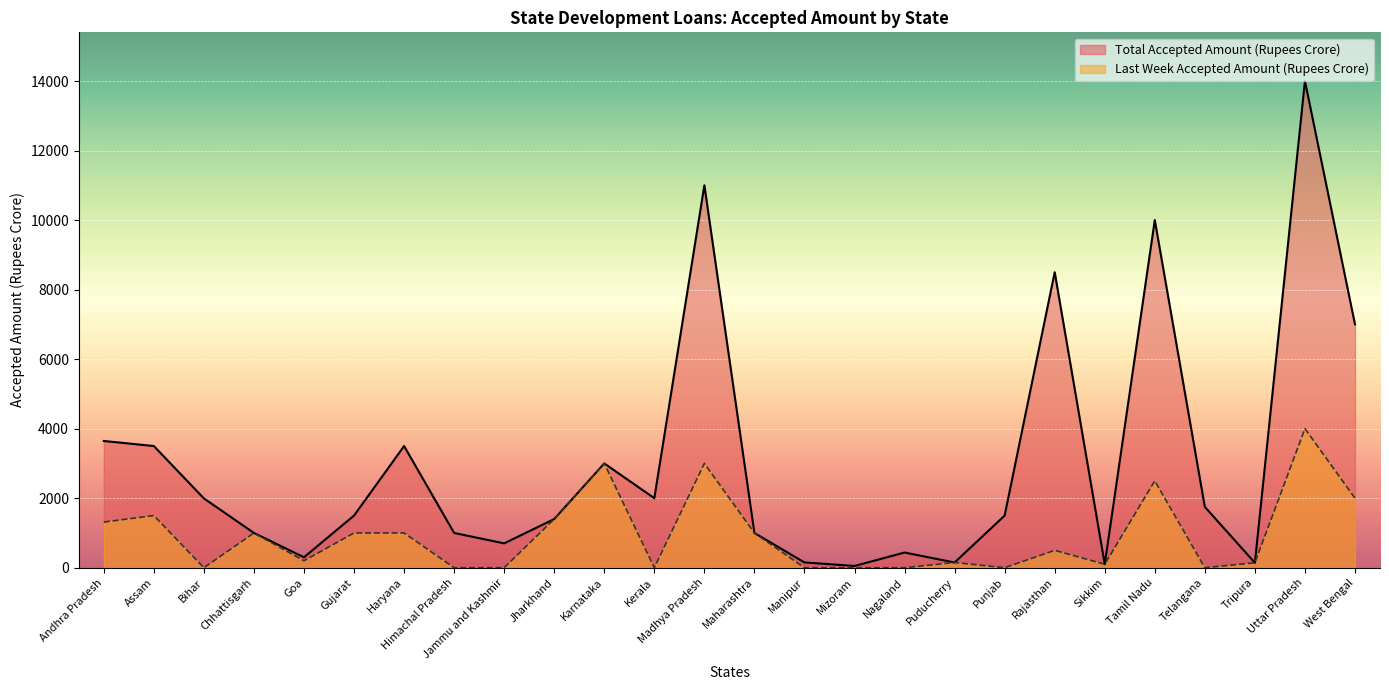

Does the chart display data point markers on the line(s)?

No